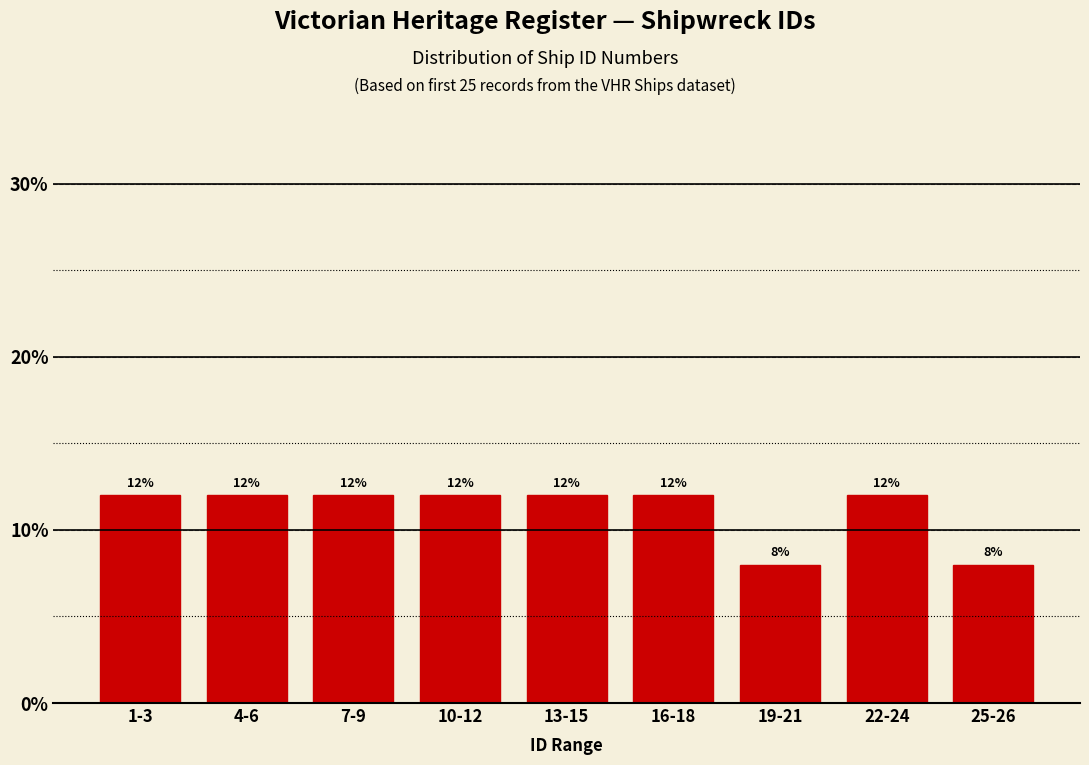

Reading left to right, extract all data points from this chart.

1-3=12	4-6=12	7-9=12	10-12=12	13-15=12	16-18=12	19-21=8	22-24=12	25-26=8